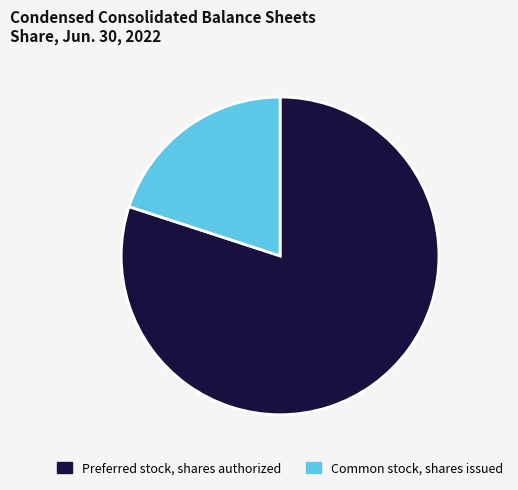

Which has a higher value, Preferred stock, shares authorized or Common stock, shares issued?

Preferred stock, shares authorized